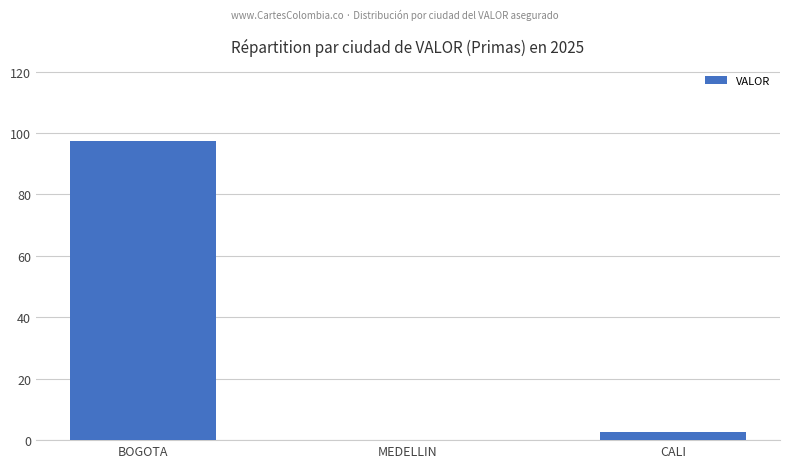

True or false: the data shows 0.0 at MEDELLIN.

True